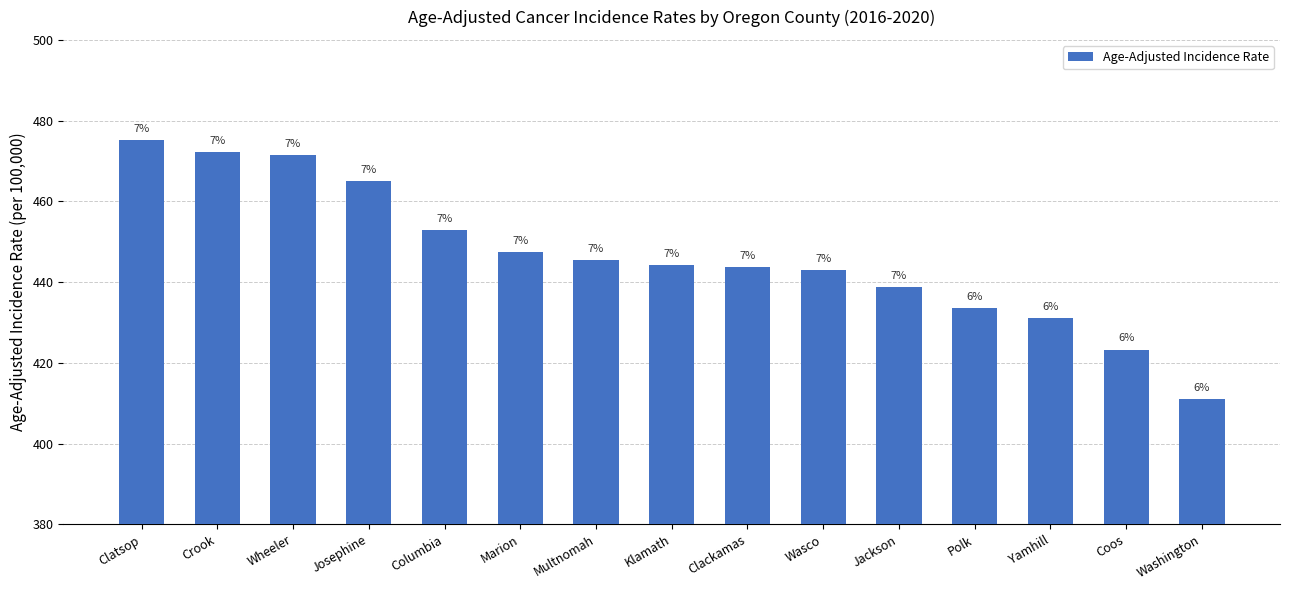

Rank the categories by value from lowest to highest.

Washington, Coos, Yamhill, Polk, Jackson, Wasco, Clackamas, Klamath, Multnomah, Marion, Columbia, Josephine, Wheeler, Crook, Clatsop